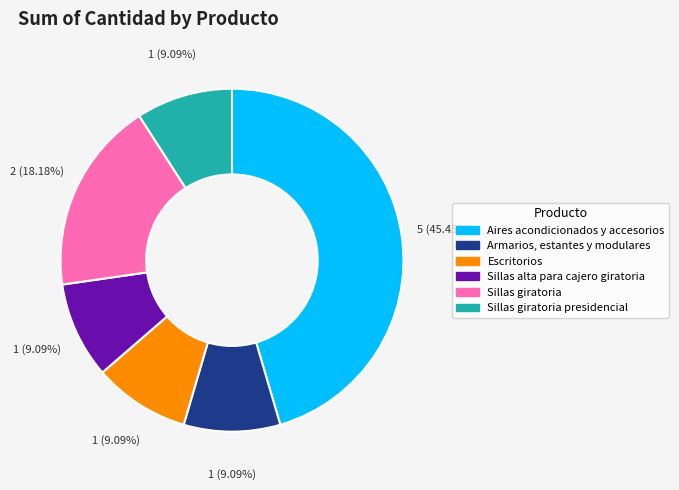

Is the sum of Escritorios and Sillas giratoria greater than half?

No